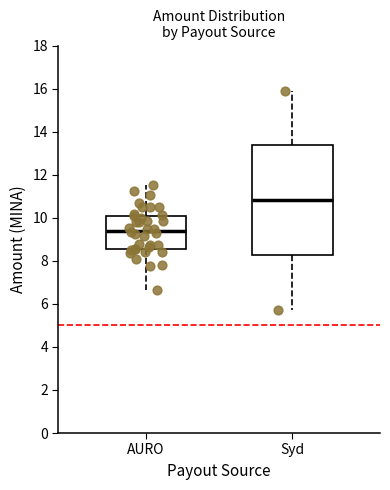

Comparing the boxes themselves (not the whiskers), which one is the tallest?

Syd